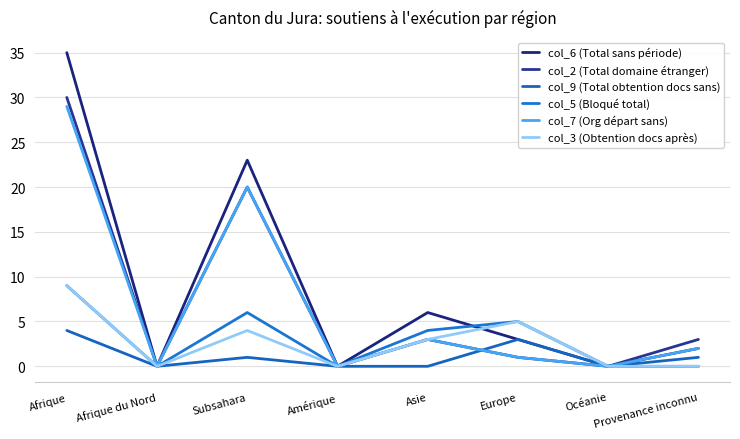

How many interior local valleys does the col_7 (Org départ sans) series have?

3